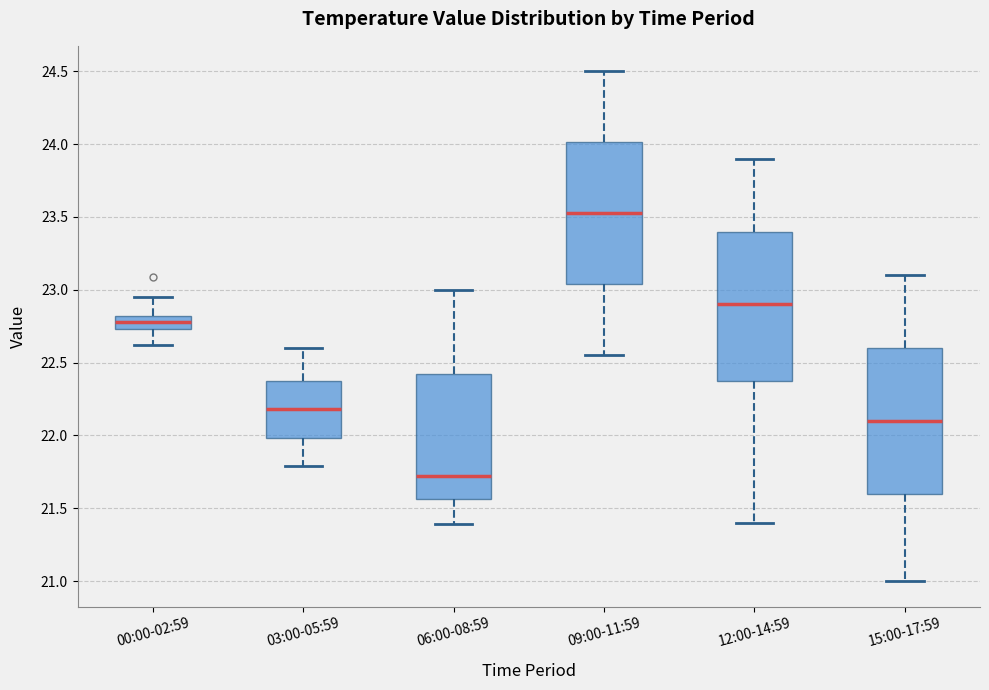

Reading left to right, read every box against the y-axis: the position of its median line, the range the box covers, and the ends of its whiskers. The values are not printed on the chart, so give them approximately, as read against the axis.

00:00-02:59: median 22.80 (inside the box), box 22.75 to 22.80, whiskers 22.60 to 22.95
03:00-05:59: median 22.20, box 22.00 to 22.40, whiskers 21.80 to 22.60
06:00-08:59: median 21.70, box 21.55 to 22.45, whiskers 21.40 to 23.00
09:00-11:59: median 23.55, box 23.05 to 24.00, whiskers 22.55 to 24.50
12:00-14:59: median 22.90, box 22.40 to 23.40, whiskers 21.40 to 23.90
15:00-17:59: median 22.10, box 21.60 to 22.60, whiskers 21.00 to 23.10